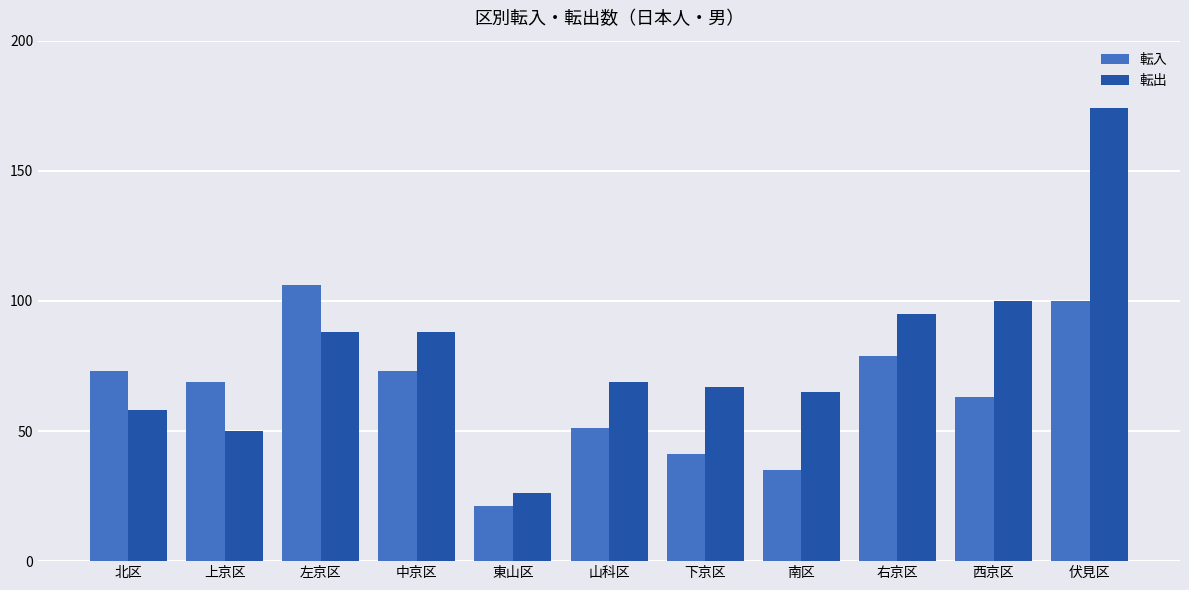

At which category does the chart reach its minimum across all series?

東山区